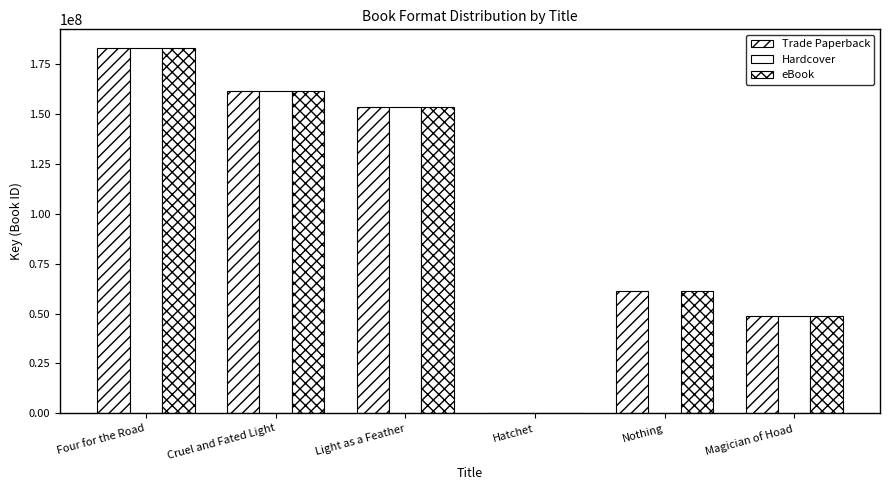

At Light as a Feather, list the series in order from smallest to largest.

Trade Paperback, Hardcover, eBook